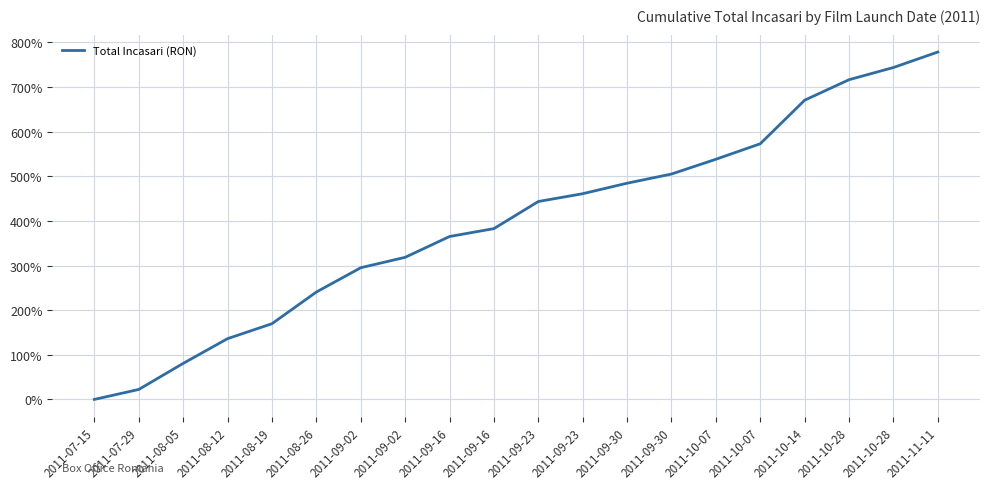

What is the sum of the values at 2011-10-07 and 2011-08-12?

674.3